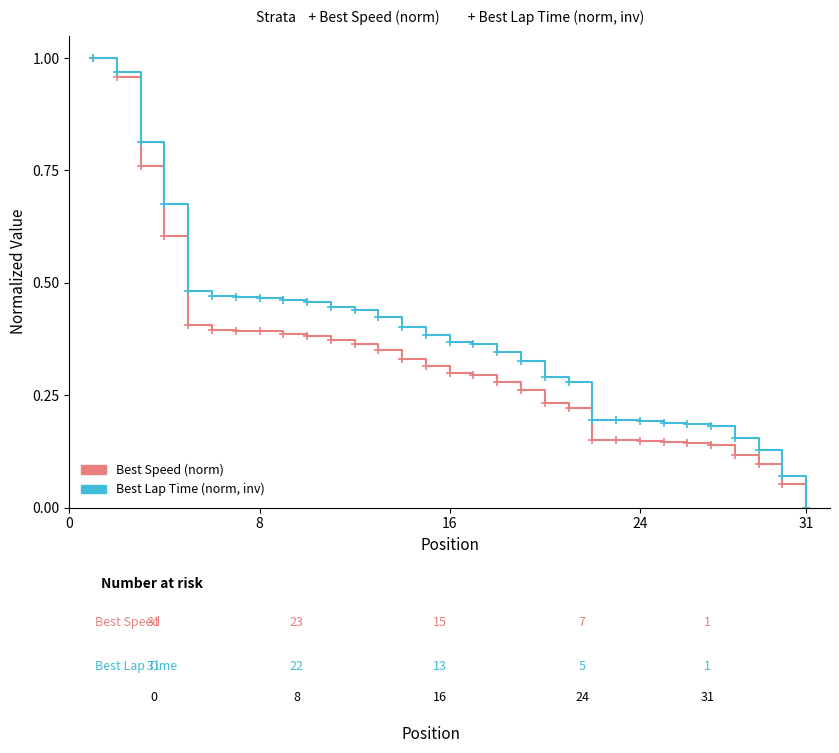

Which series has the largest total across all categories?

Best Lap Time (norm, inv)